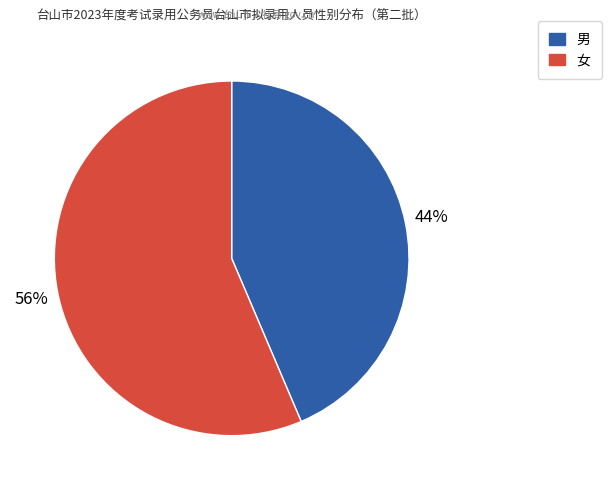

True or false: 男 accounts for 44% of the total.

True